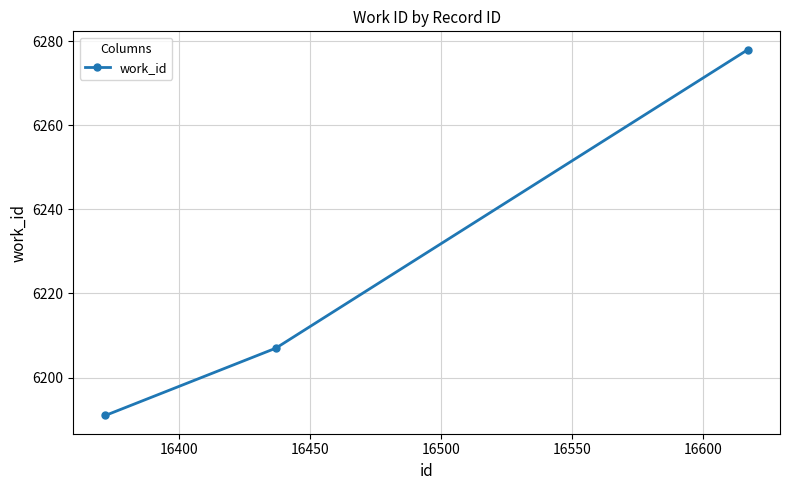

Reading right to left, list all the values displayed in this chart.

6278	6207	6191